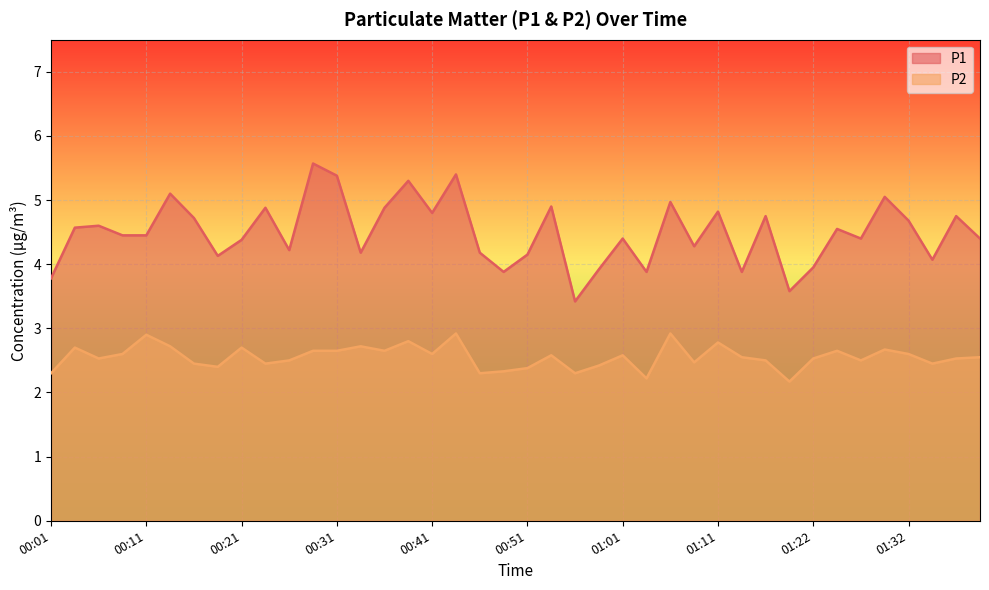

List the series in order of their overall mean, highest first.

P1, P2